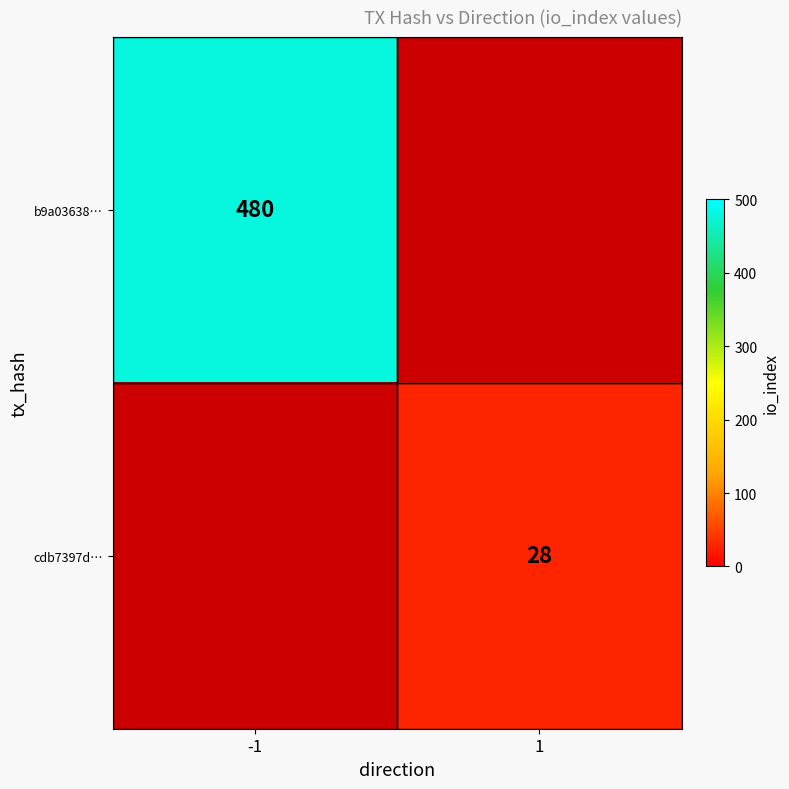

Which series changed the most between 0 and 1?

b9a03638bd901b7dcf41a2f230ab69e813ba6ed